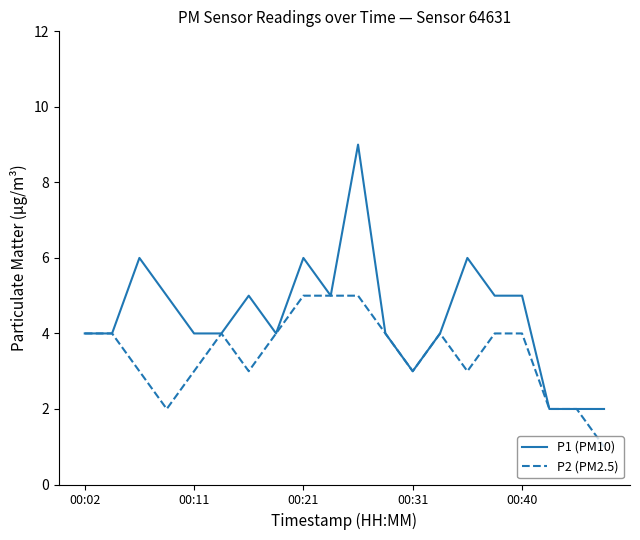

What is the maximum value shown in the chart?

9